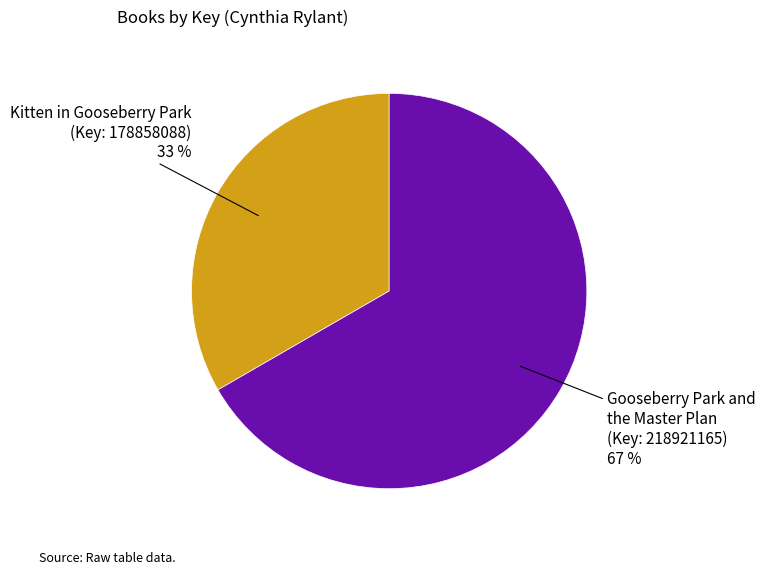

To the nearest percent, what is the average slice percentage?

50%